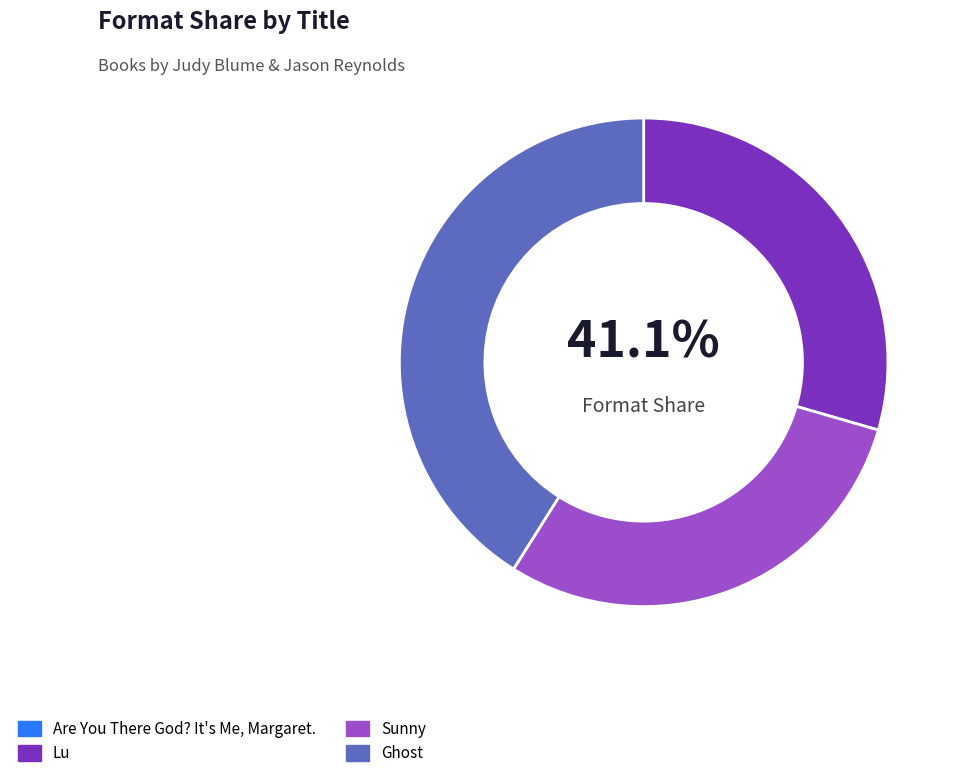

True or false: Lu accounts for 24% of the total.

False